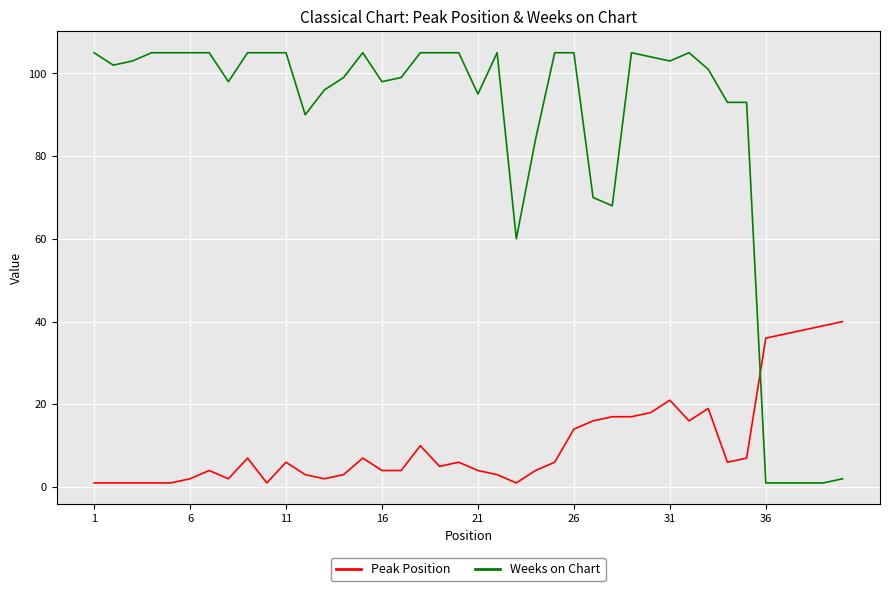

What are all the series names shown in the legend?

Peak Position, Weeks on Chart